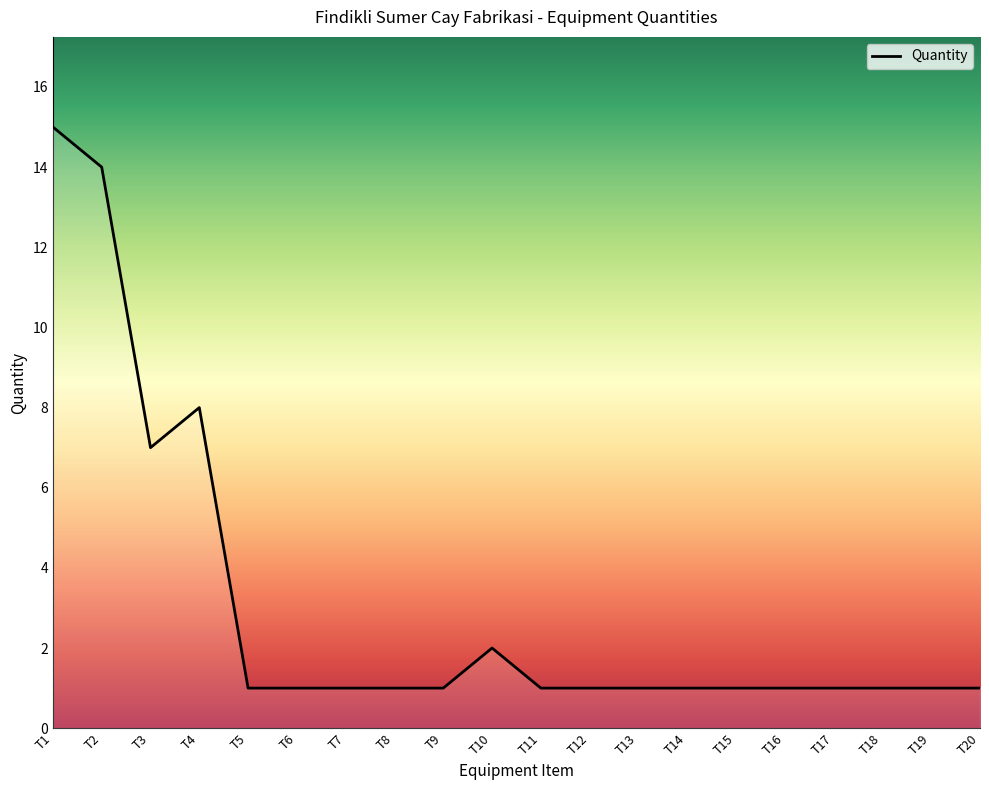

What is the average value?

3